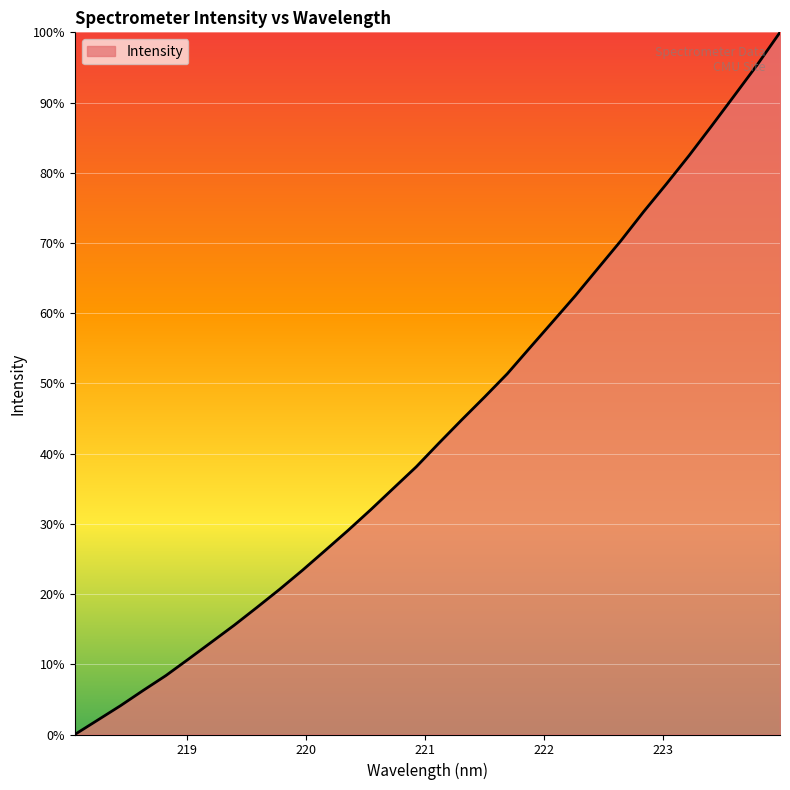

What is the label of the 8th point from the left?

219.3979